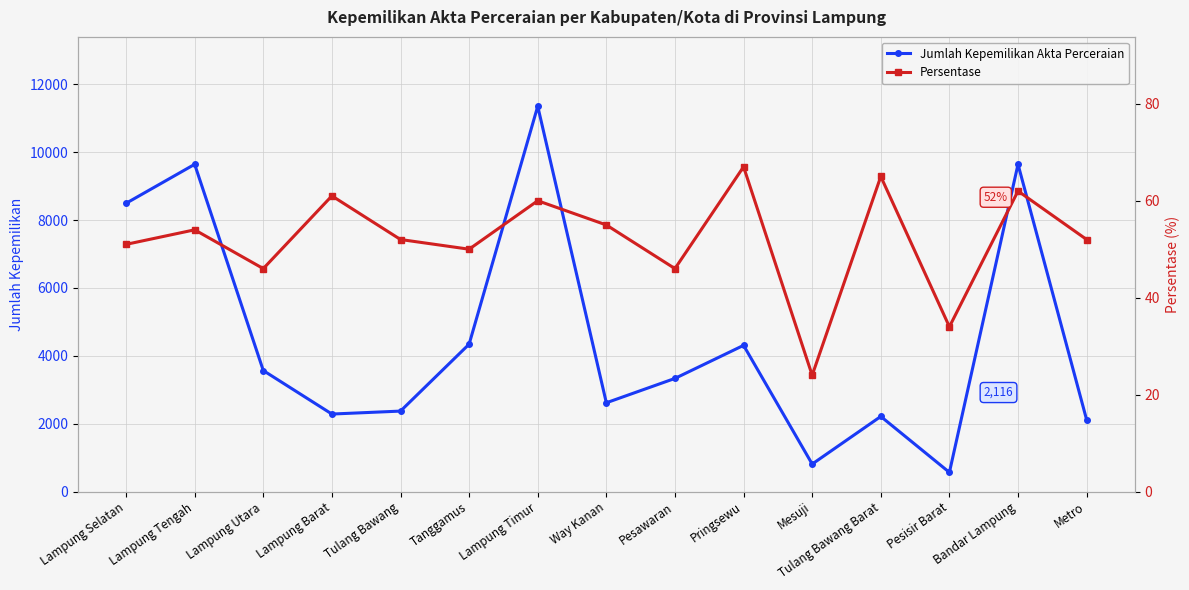

Reading right to left, extract all data points from this chart.

Jumlah Kepemilikan Akta Perceraian: Metro=2116	Bandar Lampung=9645	Pesisir Barat=566	Tulang Bawang Barat=2214	Mesuji=811	Pringsewu=4309	Pesawaran=3335	Way Kanan=2617	Lampung Timur=11355	Tanggamus=4344	Tulang Bawang=2372	Lampung Barat=2285	Lampung Utara=3567	Lampung Tengah=9644	Lampung Selatan=8495
Persentase: Metro=52	Bandar Lampung=62	Pesisir Barat=34	Tulang Bawang Barat=65	Mesuji=24	Pringsewu=67	Pesawaran=46	Way Kanan=55	Lampung Timur=60	Tanggamus=50	Tulang Bawang=52	Lampung Barat=61	Lampung Utara=46	Lampung Tengah=54	Lampung Selatan=51